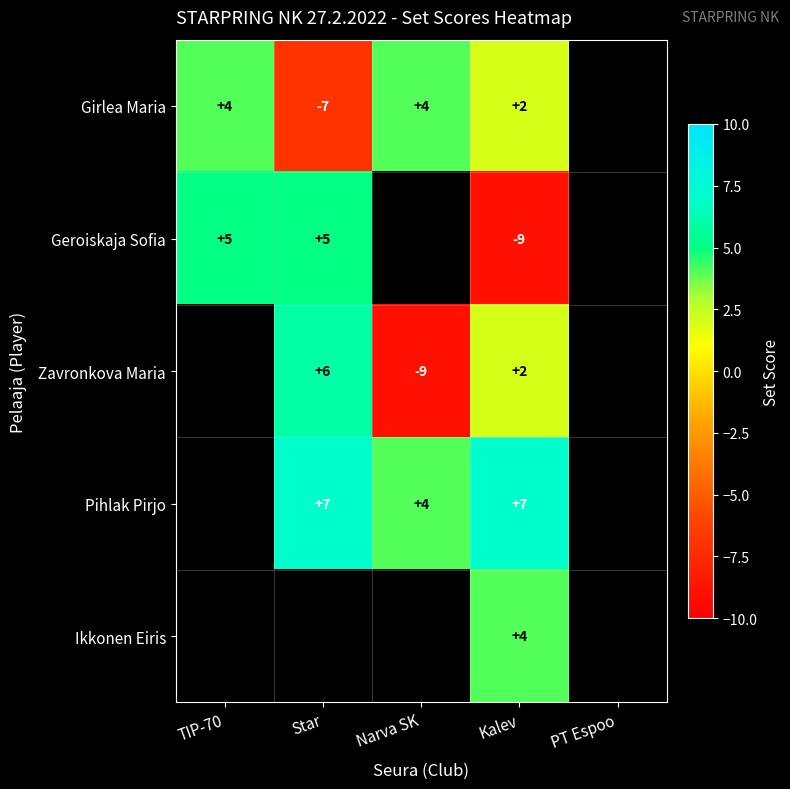

What is the sum of the Geroiskaja Sofia values at Kalev and TIP-70?

-4